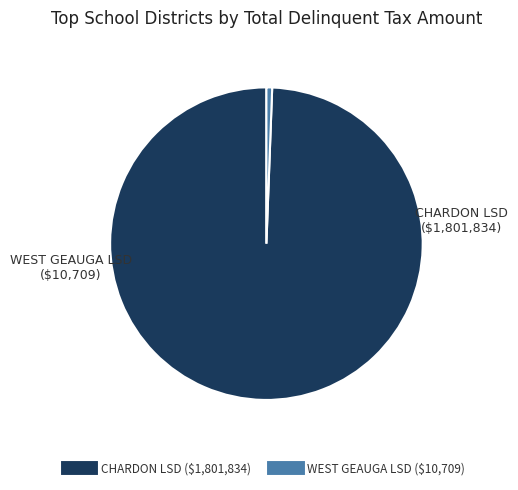

Count the number of slices in the pie.

2